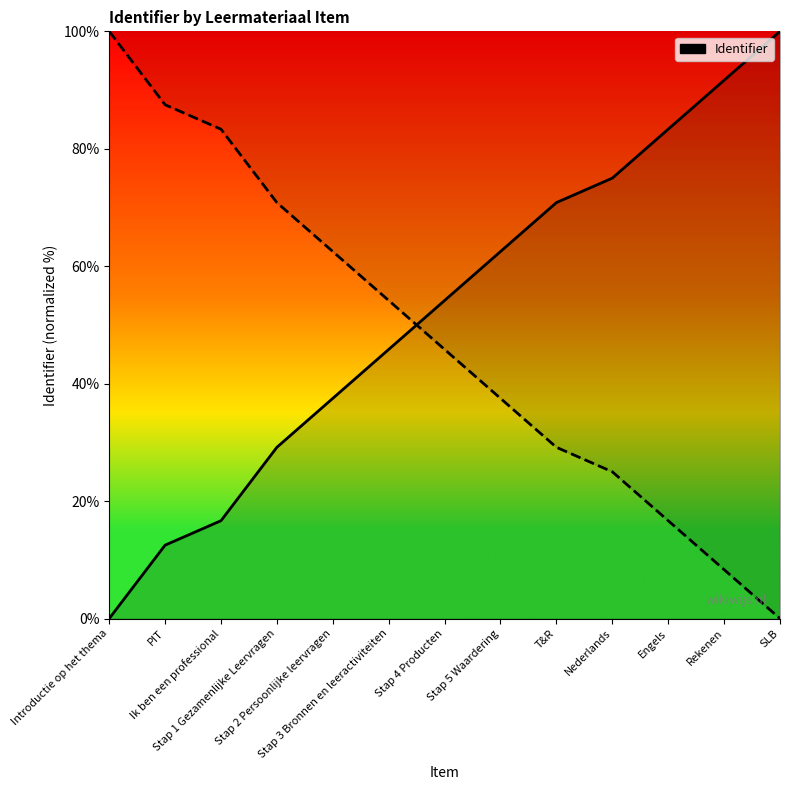

What is the value of the Identifier (inverse) point at the 4th from the left?

70.8